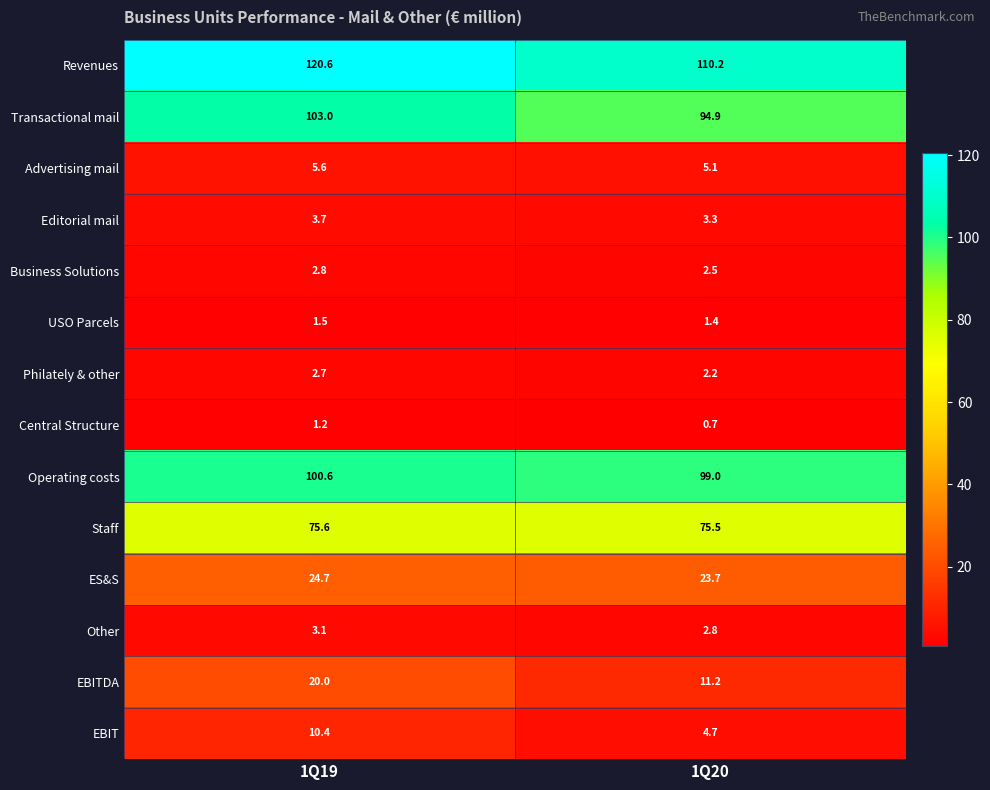

What is the difference between the maximum and minimum values in the ES&S series?

1.0